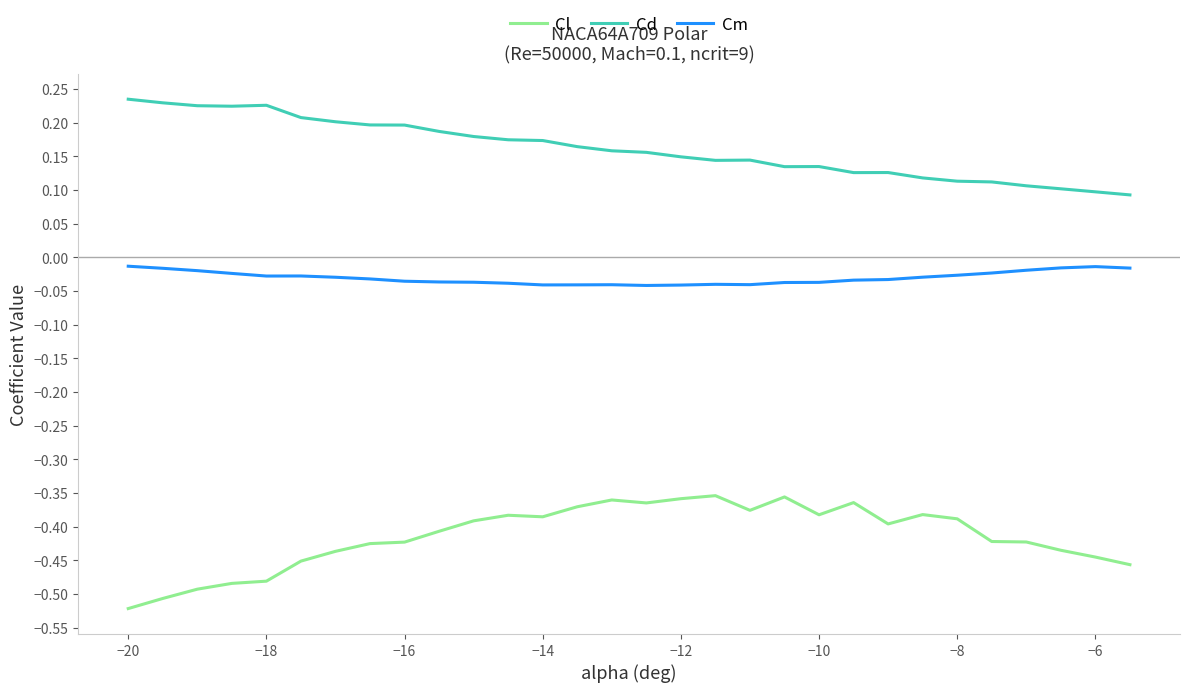

Is this an area chart (filled region under the line)?

No